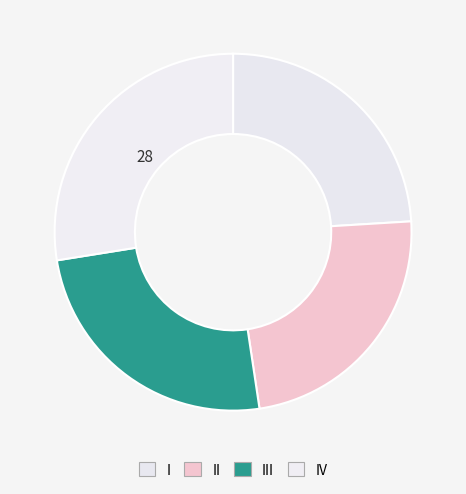

What is the ratio of the value at III to the value at IV?

0.9